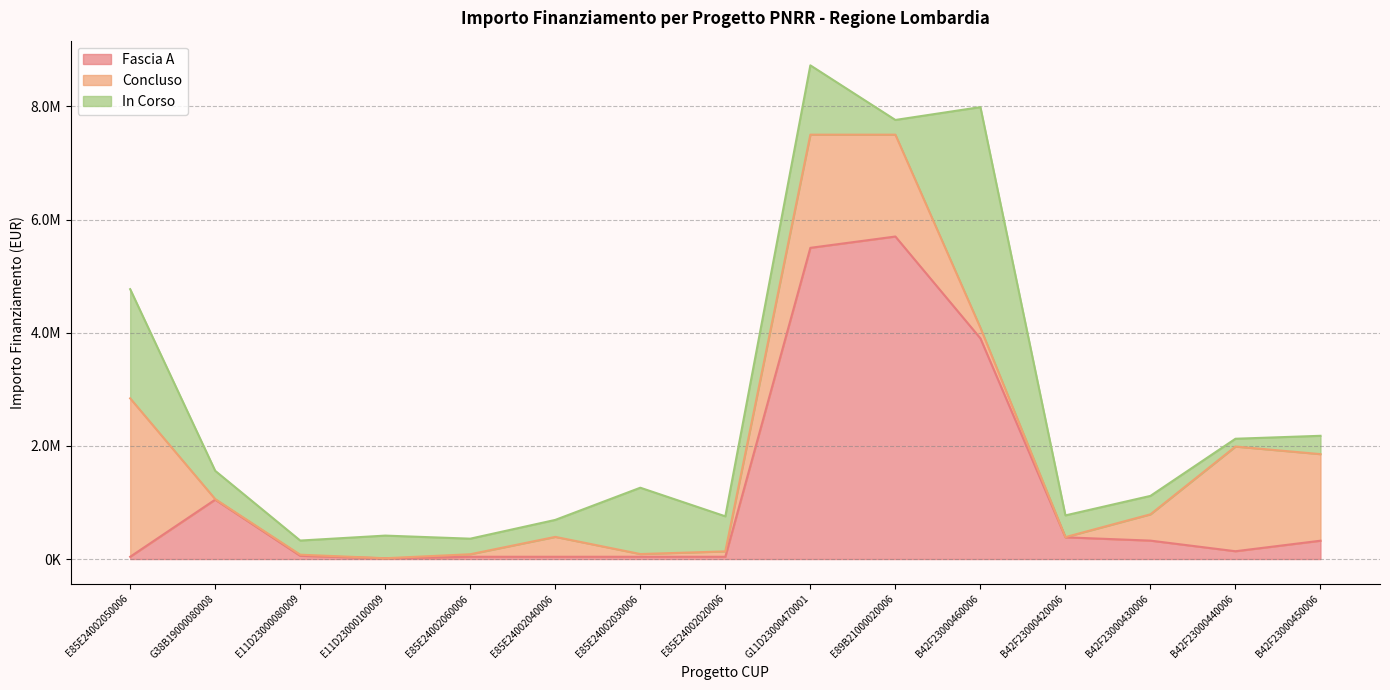

What is the sum of the In Corso values at B42F23000430006 and B42F23000460006?

4225460.0